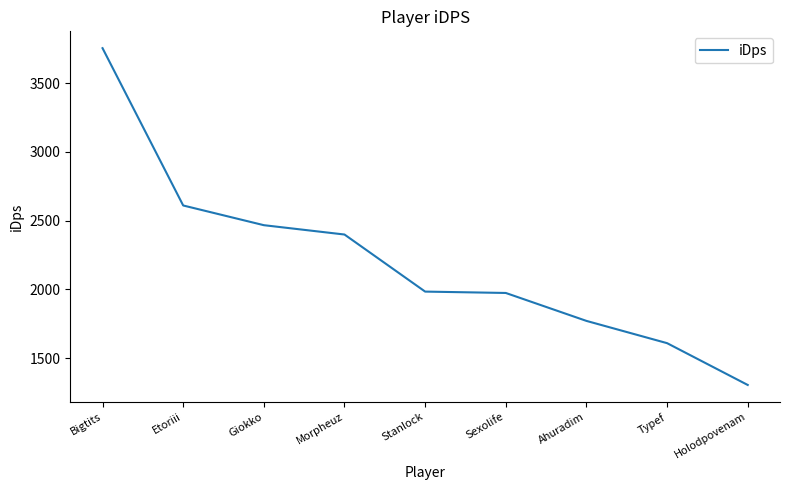

What is the change in value from Typef to Holodpovenam?

-304.4